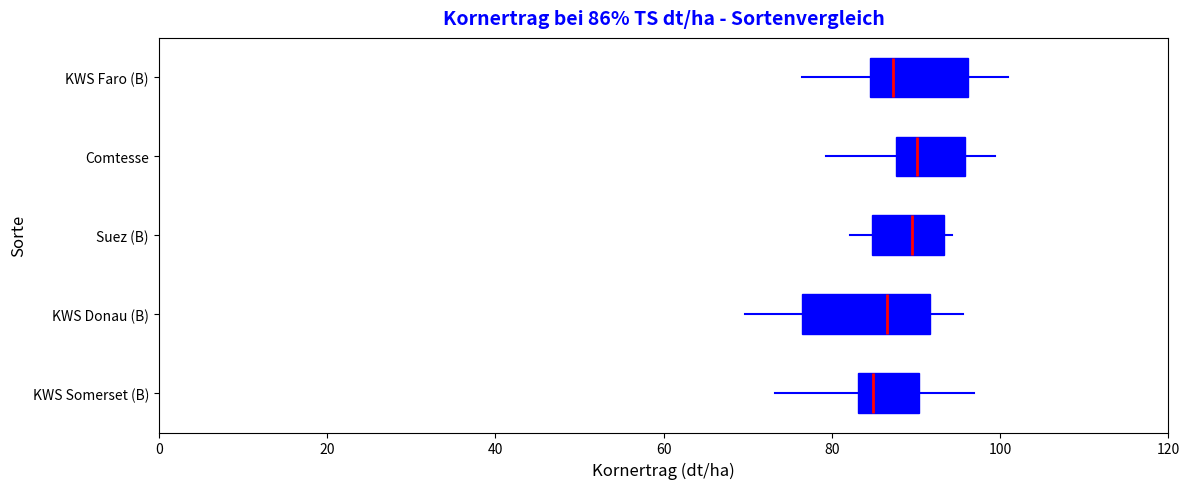

Comparing the boxes themselves (not the whiskers), which one is the widest?

KWS Donau (B)